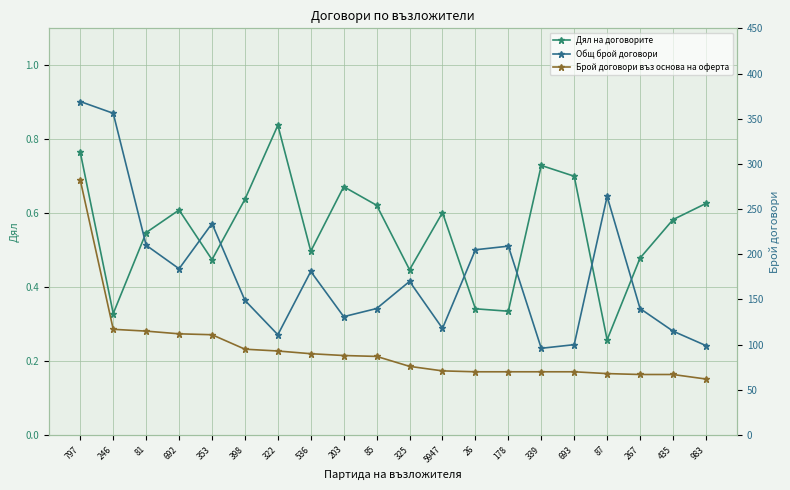

True or false: Общ брой договори and Брой договори въз основа на оферта cross at least once.

False